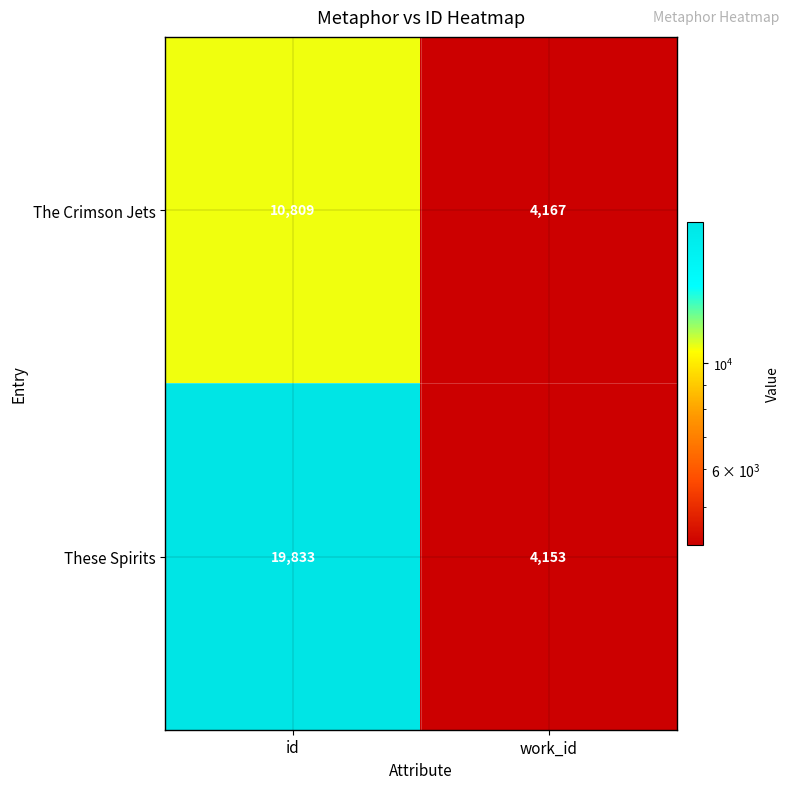

Reading right to left, list all the values displayed in this chart.

The Crimson Jets: work_id=4167	id=10809
These Spirits: work_id=4153	id=19833